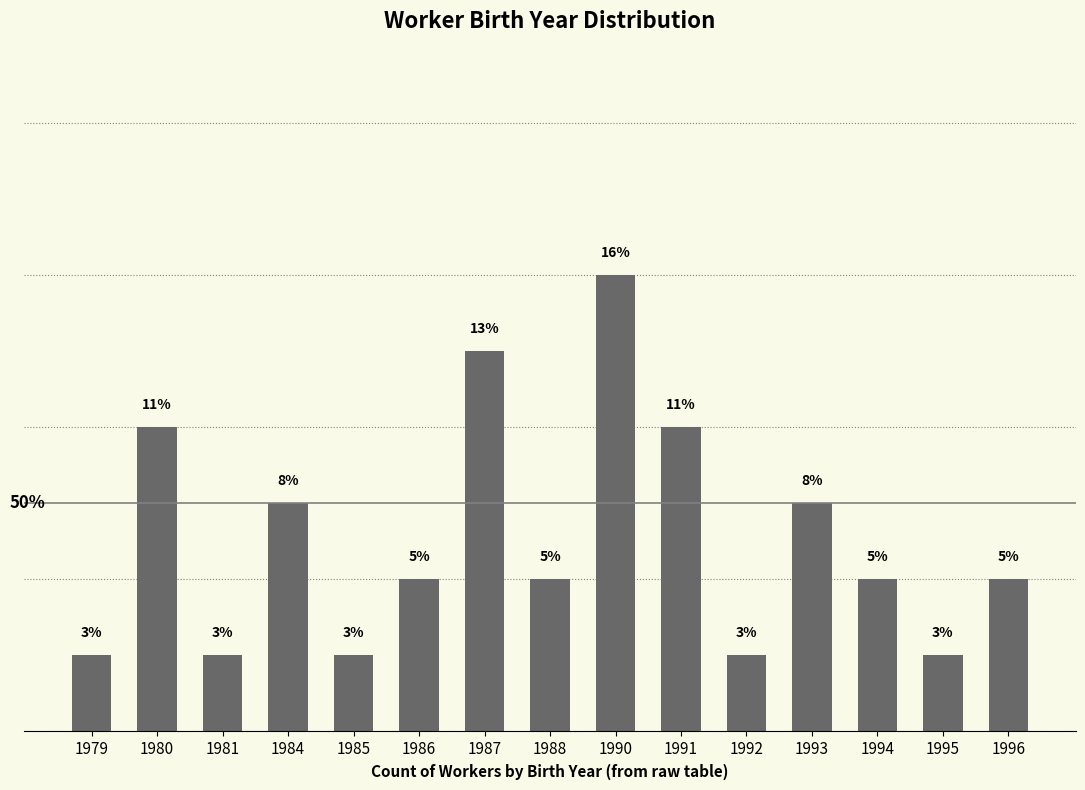

Rank the categories by value from lowest to highest.

1979, 1981, 1985, 1992, 1995, 1986, 1988, 1994, 1996, 1984, 1993, 1980, 1991, 1987, 1990